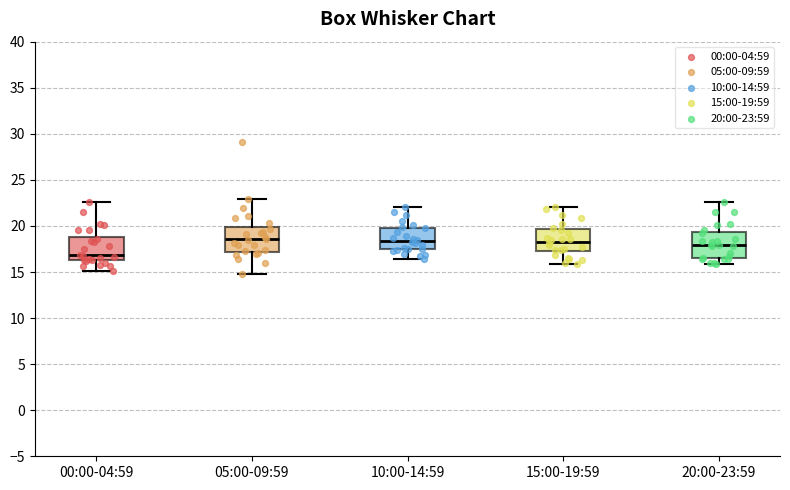

Reading left to right, transcribe this box plot: for each box, give where its median line is, the range the box spans, and where its two whiskers end, as read against the y-axis. The values are not printed on the chart, so give them approximately, as read against the axis.

00:00-04:59: median 17.0, box 16.5 to 19.0, whiskers 15.0 to 22.5
05:00-09:59: median 18.5, box 17.0 to 20.0, whiskers 15.0 to 23.0
10:00-14:59: median 18.5, box 17.5 to 20.0, whiskers 16.5 to 22.0
15:00-19:59: median 18.5, box 17.5 to 19.5, whiskers 16.0 to 22.0
20:00-23:59: median 18.0, box 16.5 to 19.5, whiskers 16.0 to 22.5